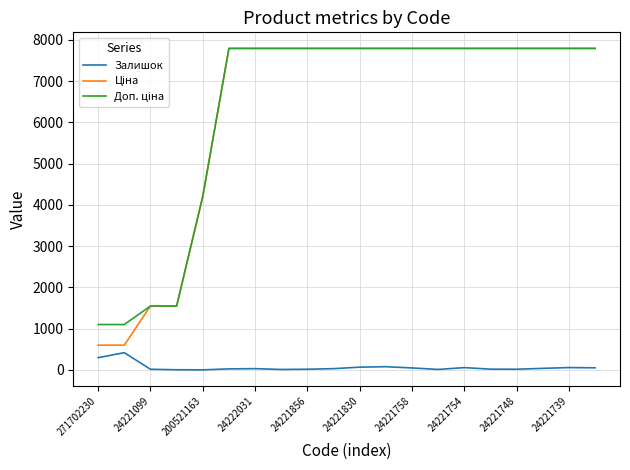

What is the maximum value for Залишок?

418.0